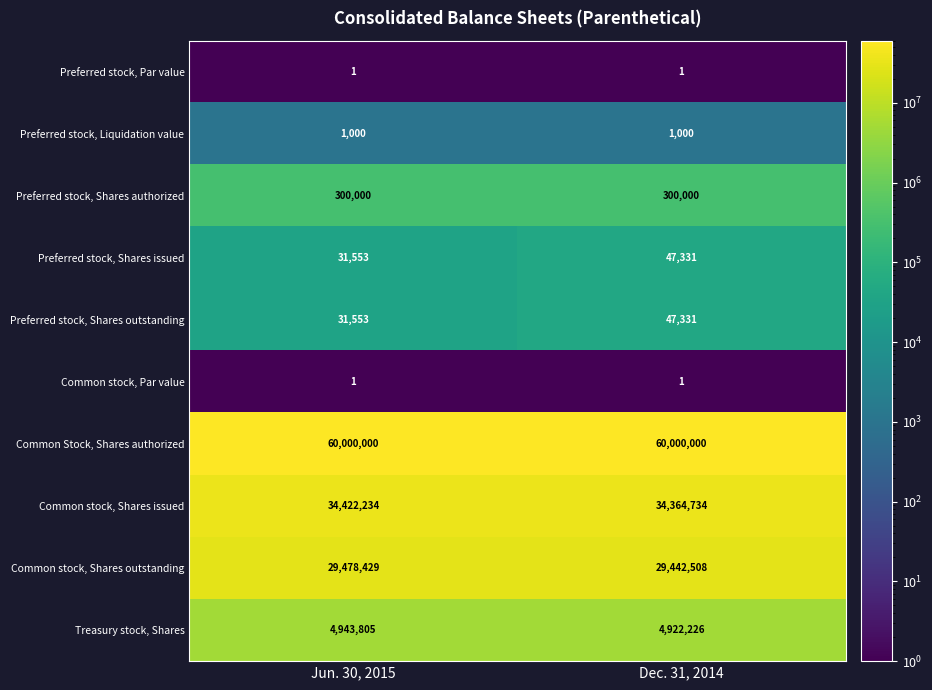

Is it true that Preferred stock, Par value equals 2 at Dec. 31, 2014?

False